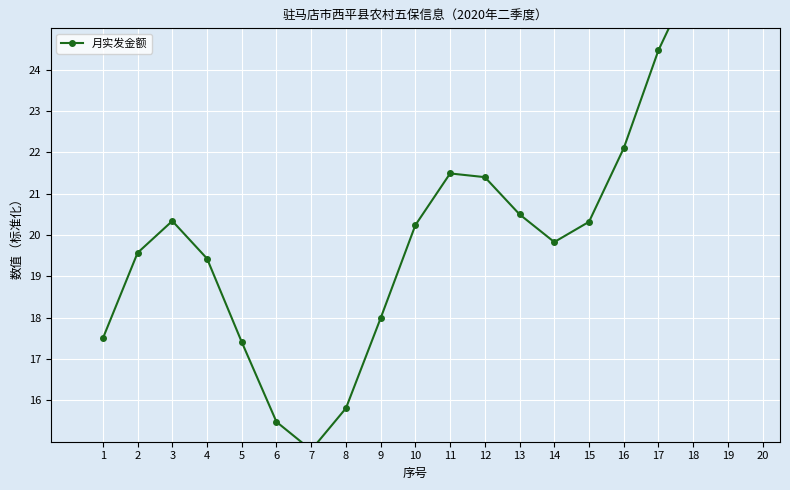

Between 13 and 6, which is larger?

13